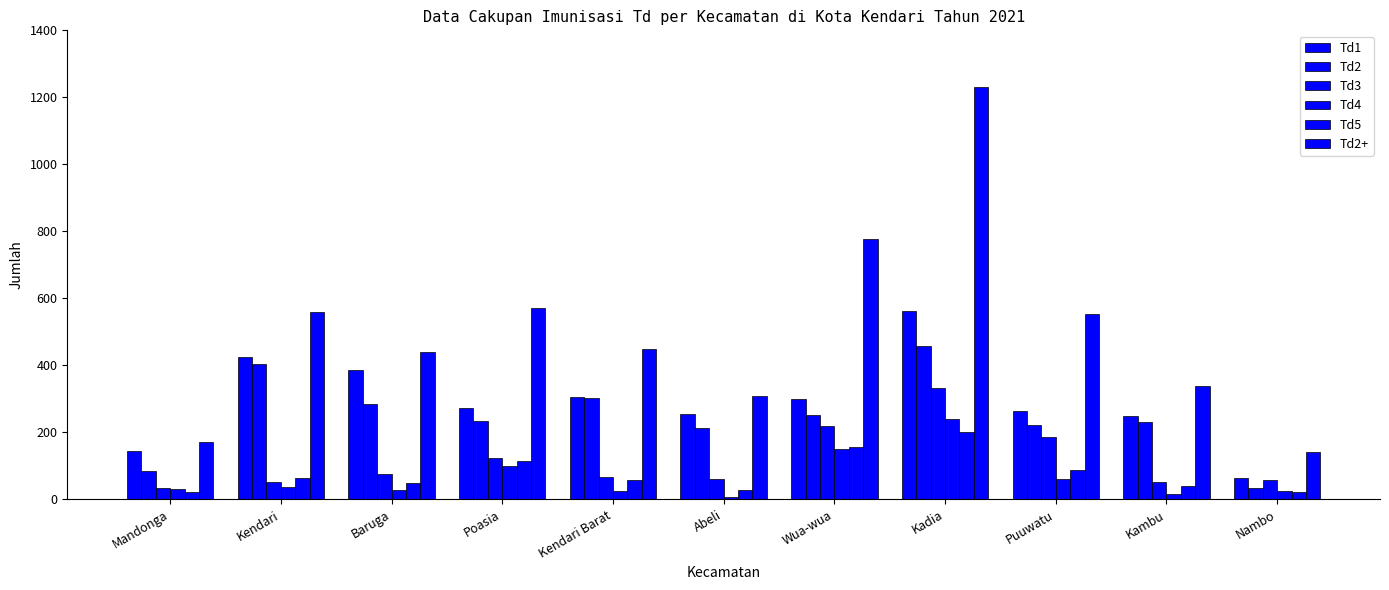

How many data points does each series have?

11